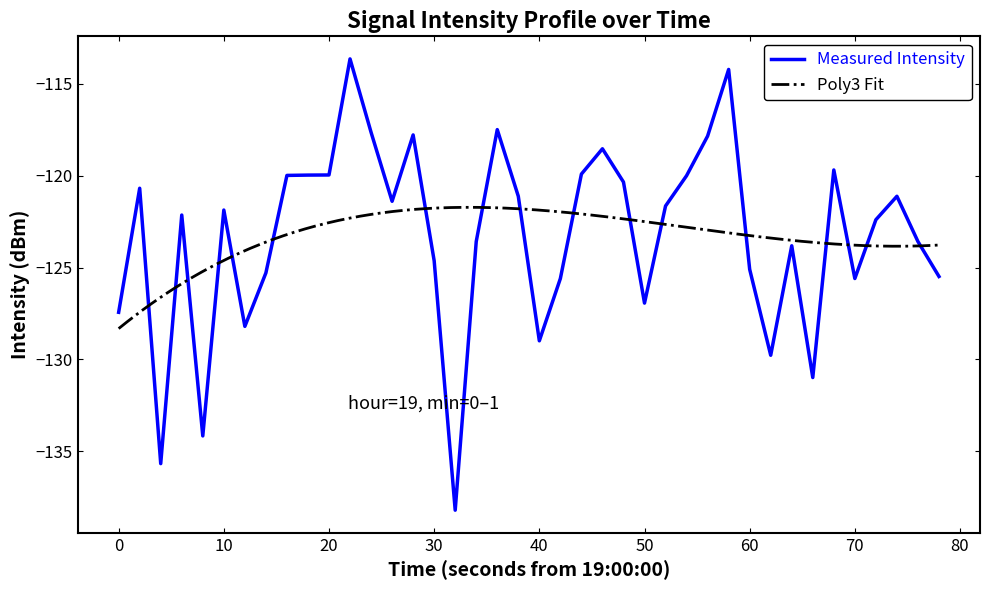

How many data points does each series have?

40